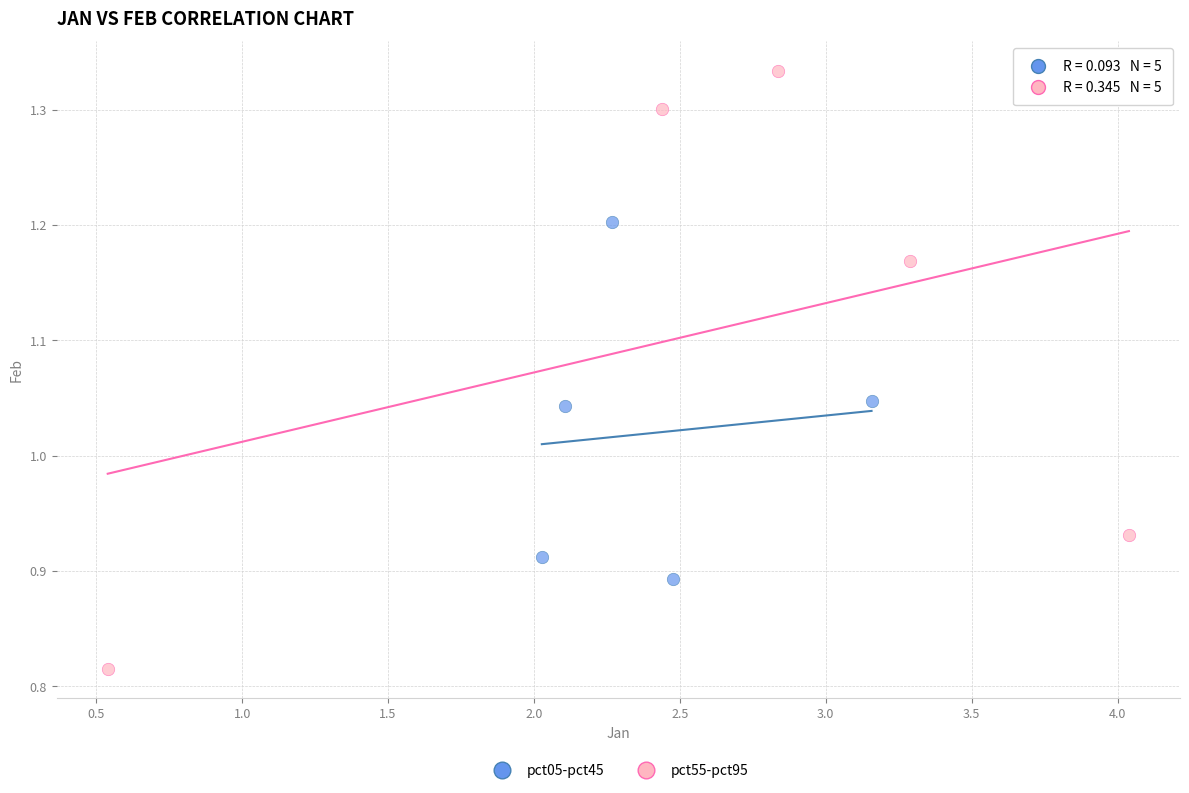

Which series contains the highest Y value?

pct55-pct95